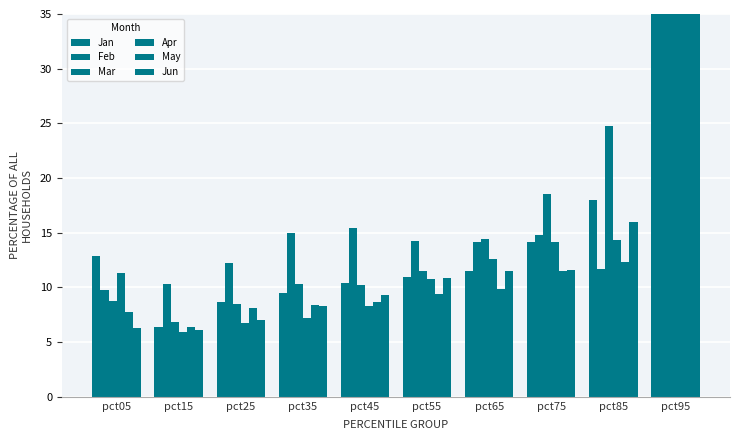

What is the smallest value displayed?

6.0